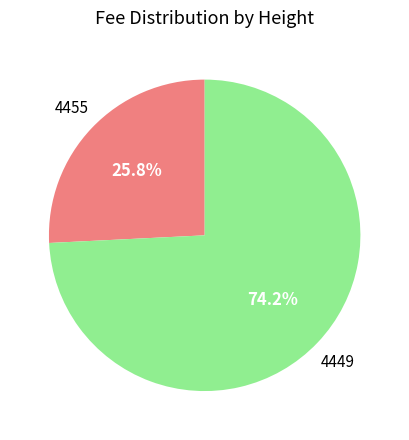

How many segments does this pie chart have?

2